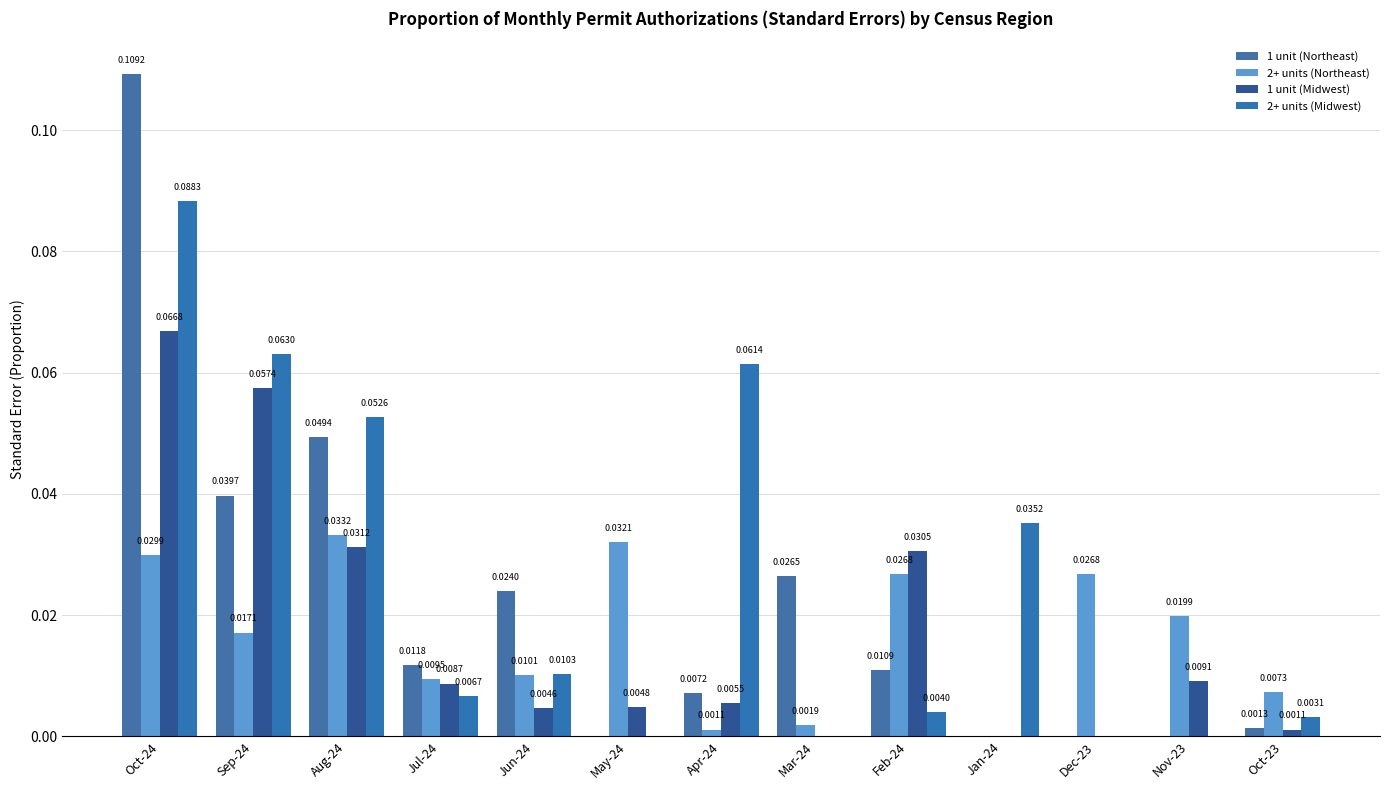

Count the number of data series in this chart.

4